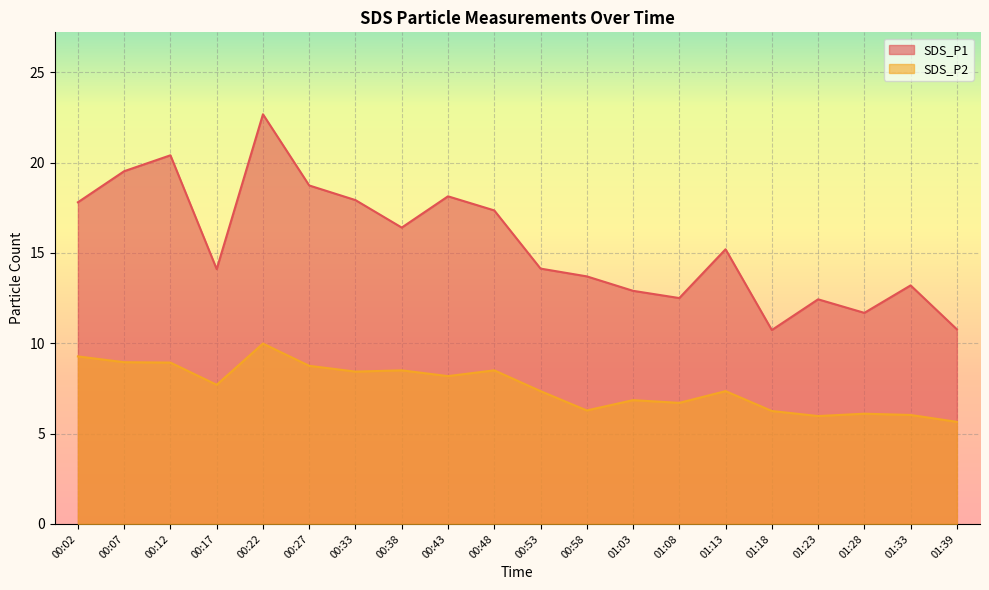

Rank the series by their maximum value, from lowest to highest.

SDS_P2, SDS_P1